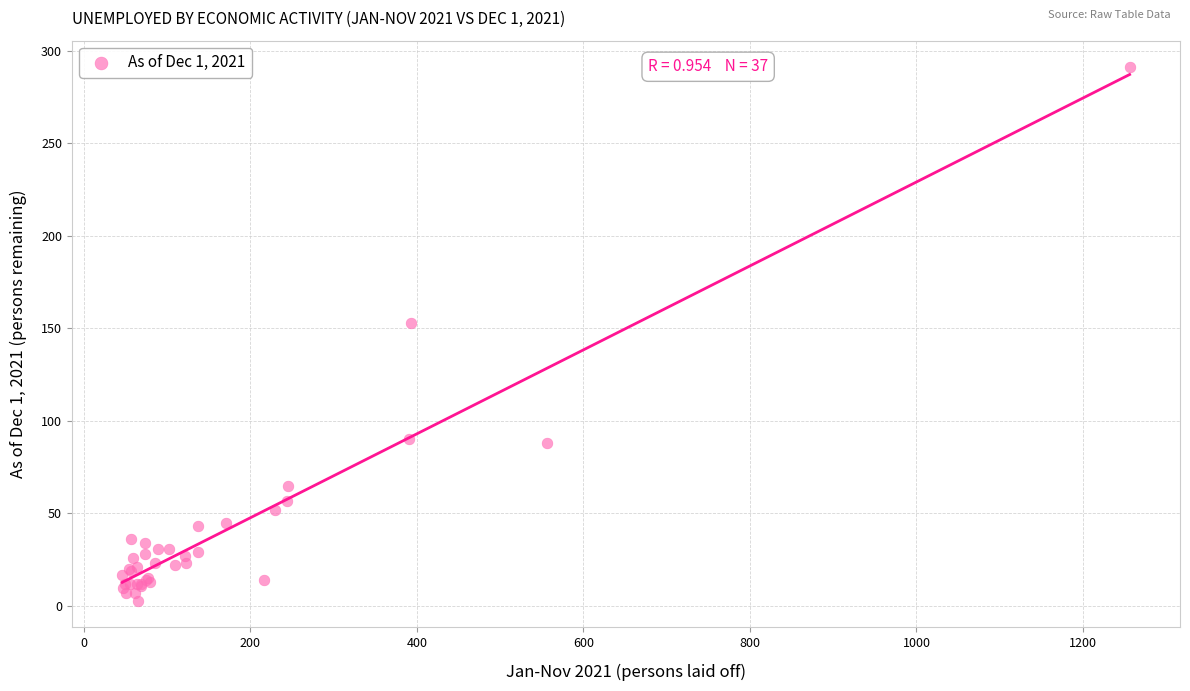

What Y value in the scatter plot is closest to 147?

153